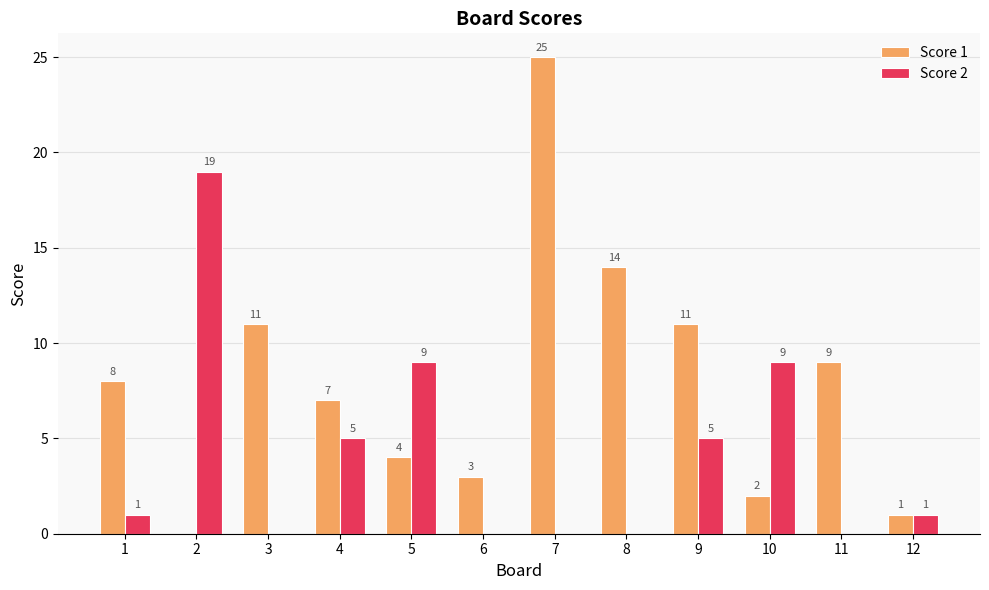

Are the bars grouped side by side (vs. stacked)?

Yes